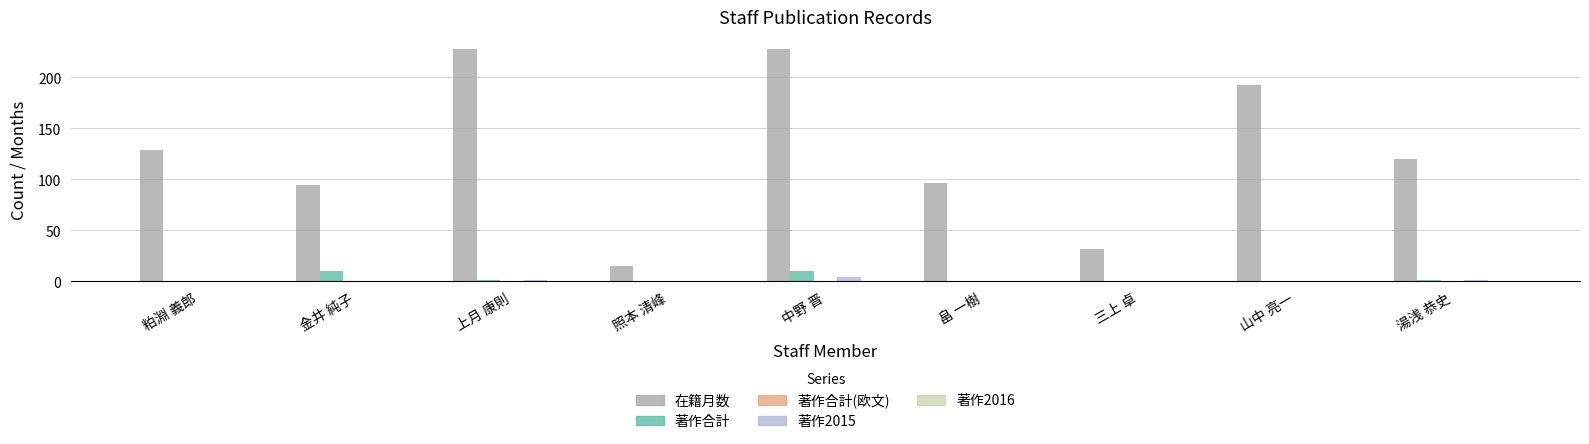

How many groups of bars are there?

9